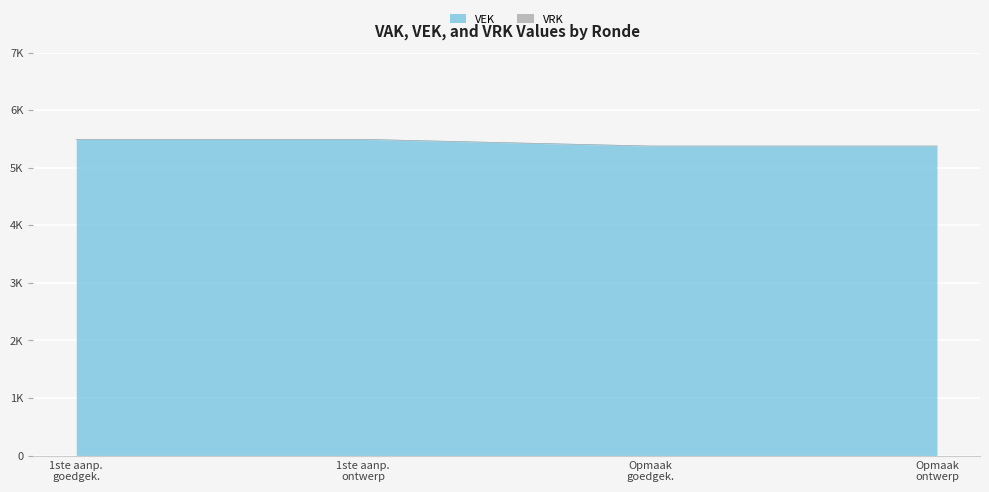

True or false: the data has more than 2 interior local peaks.

False